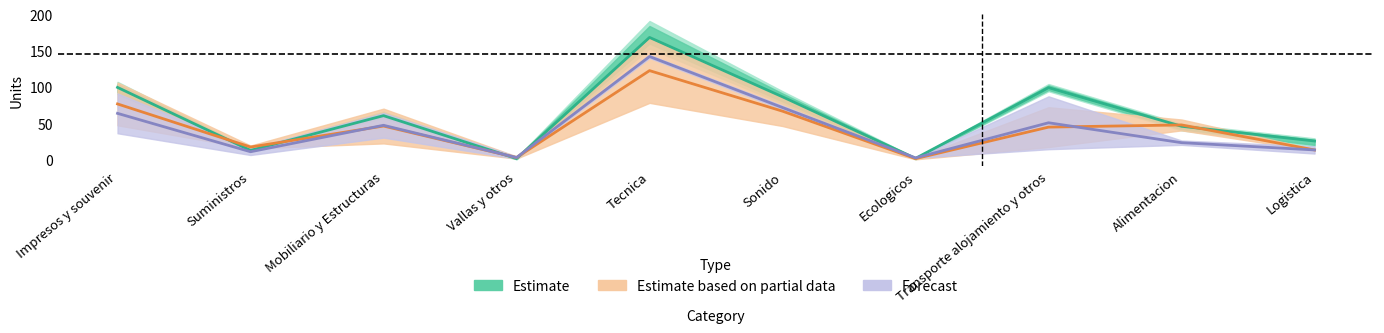

What is the label of the 5th point from the left?

Tecnica